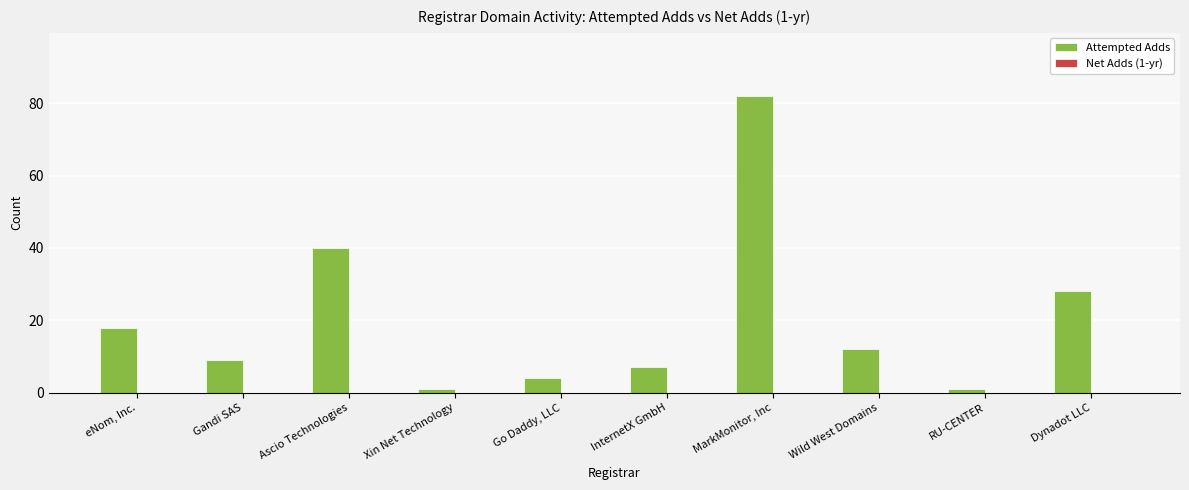

What is the difference between the values at Wild West Domains and InternetX GmbH?

5